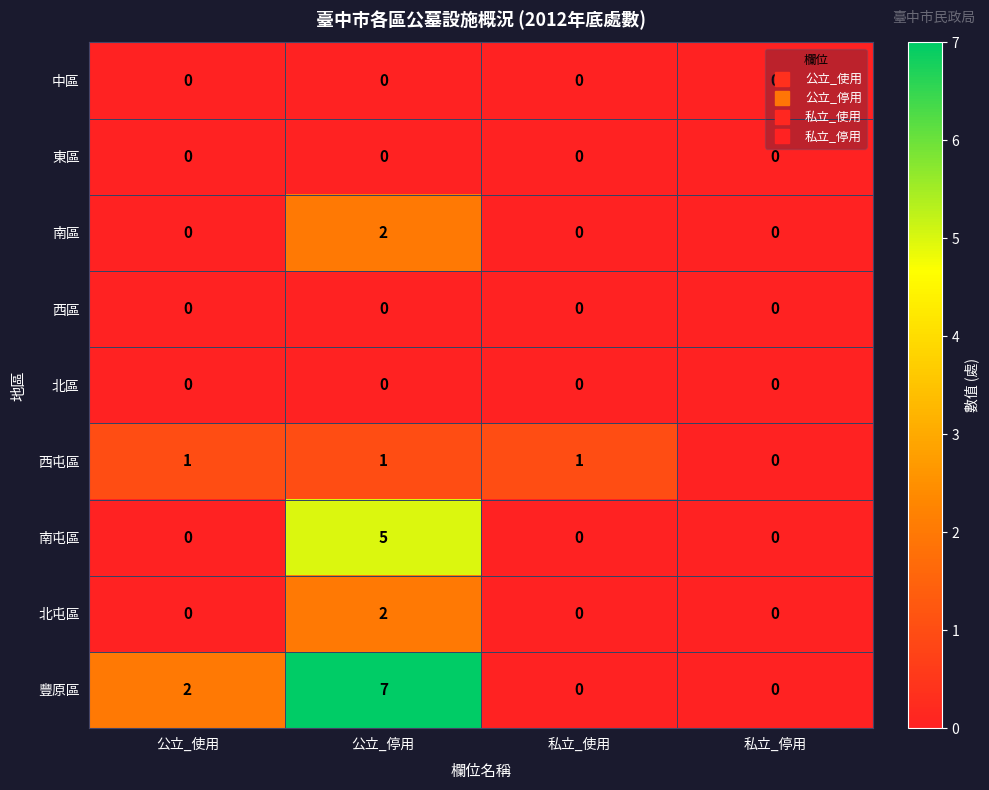

What is the difference between the highest and lowest values at 公立_停用?

7